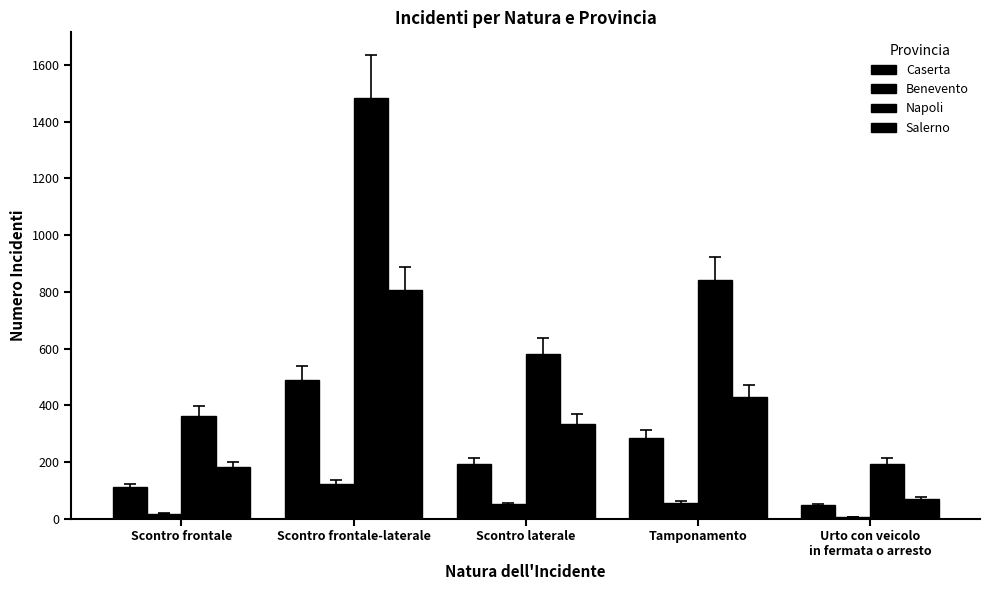

Count the number of categories in the chart.

5